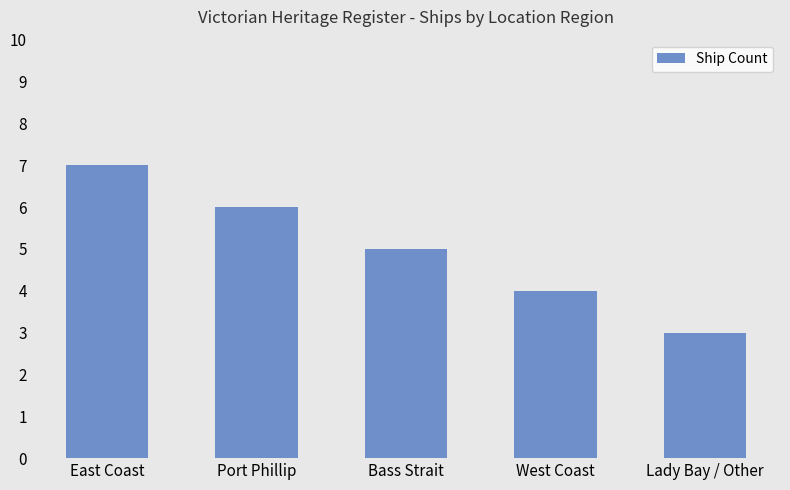

Reading left to right, extract all data points from this chart.

East Coast=7	Port Phillip=6	Bass Strait=5	West Coast=4	Lady Bay / Other=3